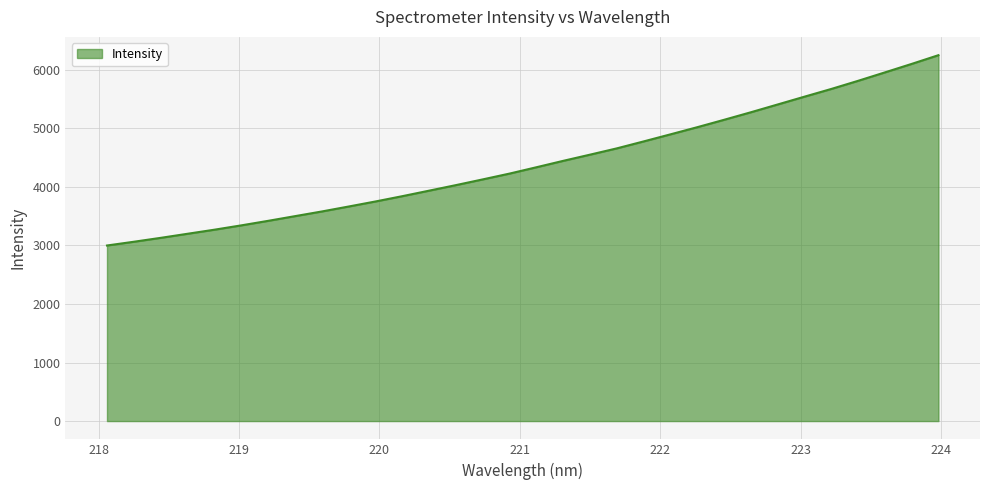

True or false: there are more than 1 points higher than both neighbors.

False